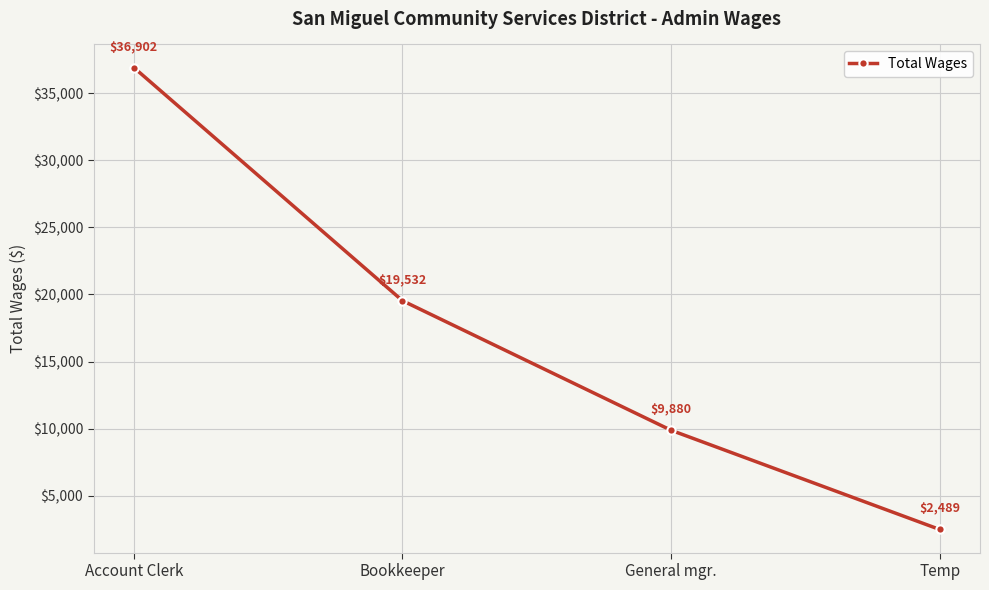

Reading right to left, what are all the values shown in this chart?

Temp=2489	General mgr.=9880	Bookkeeper=19532	Account Clerk=36902